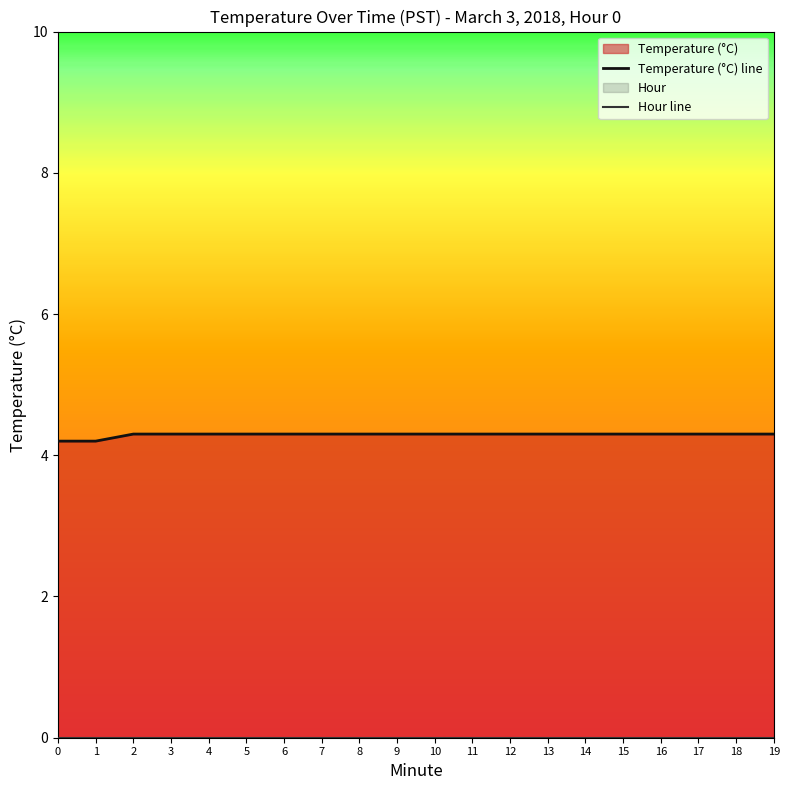

True or false: Temperature (°C) line has more than 0 interior local peaks.

False